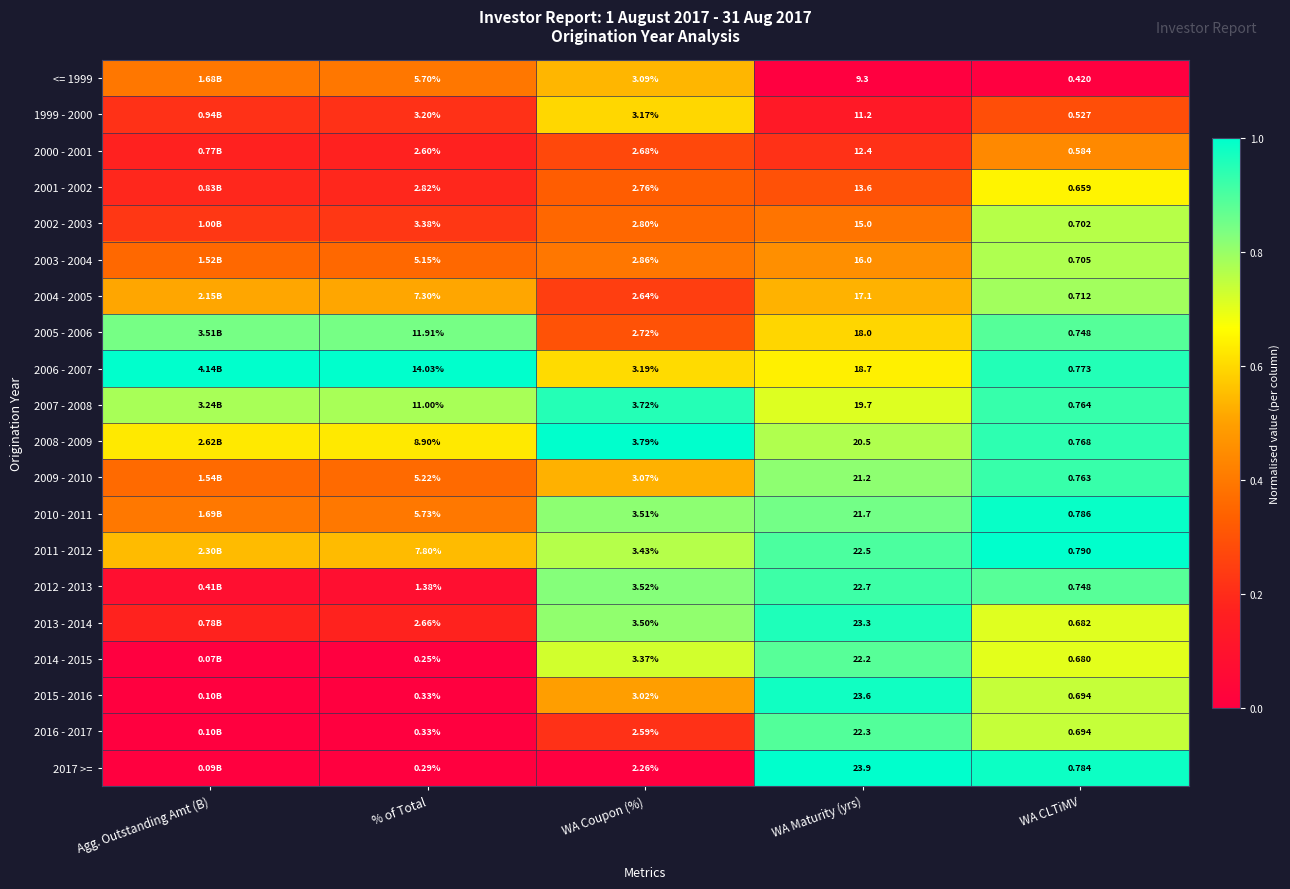

Which series has the largest total across all categories?

2006 - 2007